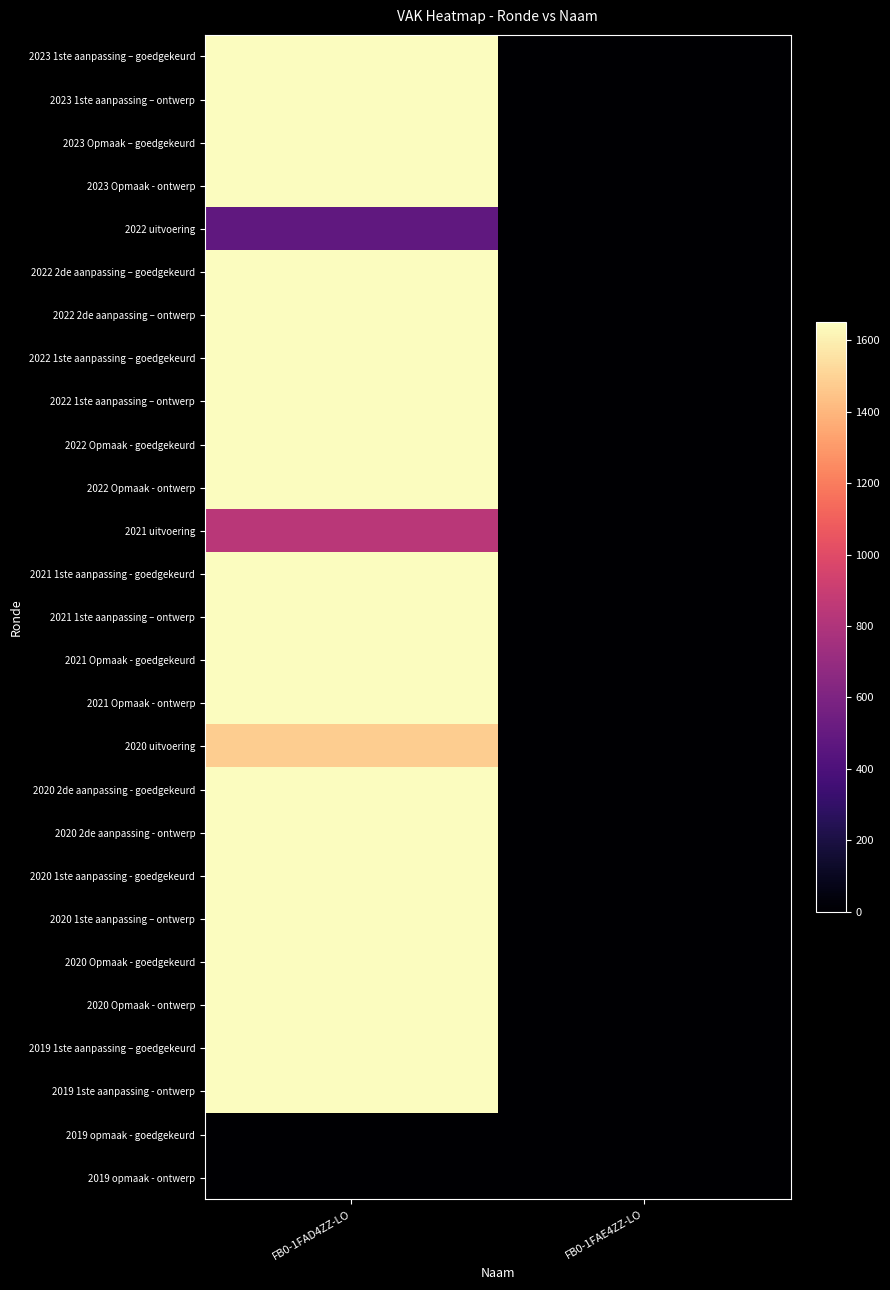

Count the number of categories in the chart.

2